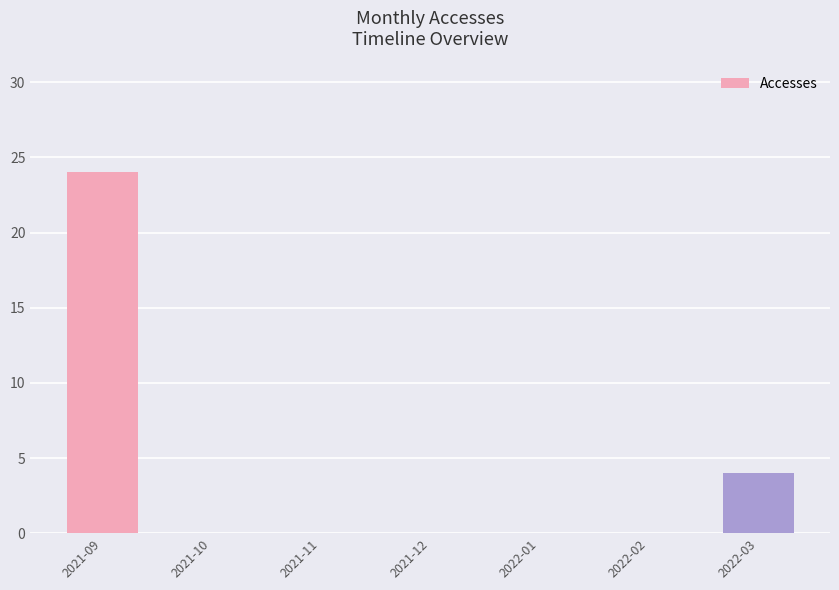

True or false: the data shows -14 at 2022-01.

False